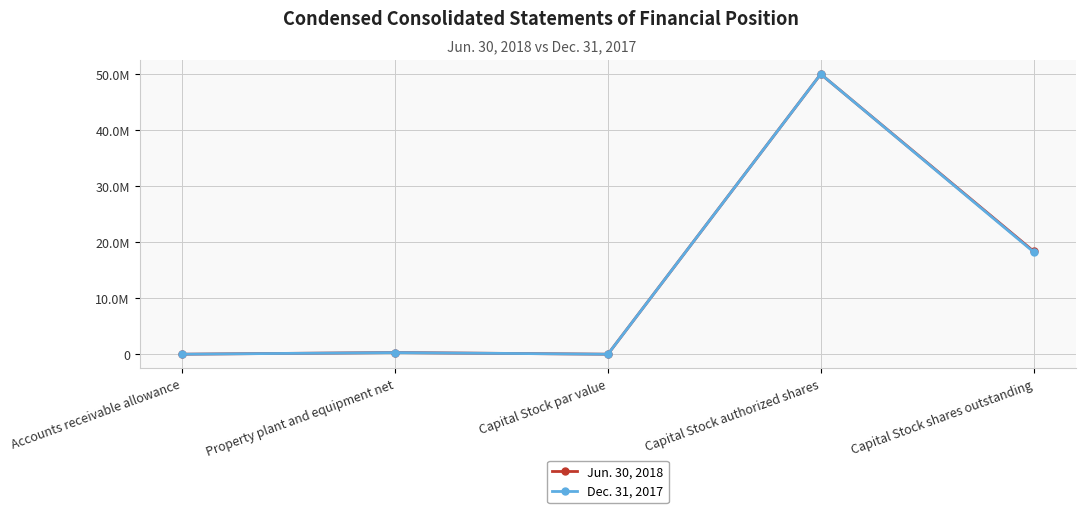

Reading left to right, what are all the values shown in this chart?

Jun. 30, 2018: Accounts receivable allowance=1284	Property plant and equipment net=300416	Capital Stock par value=1	Capital Stock authorized shares=50000000	Capital Stock shares outstanding=18380000
Dec. 31, 2017: Accounts receivable allowance=1525	Property plant and equipment net=289909	Capital Stock par value=1	Capital Stock authorized shares=50000000	Capital Stock shares outstanding=18255000